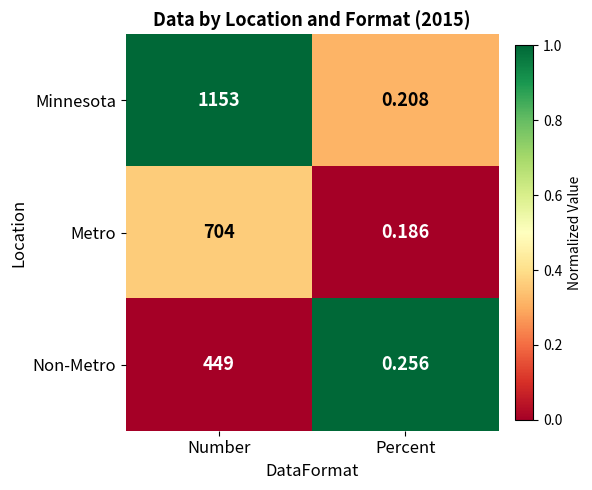

Which series changed the most between Number and Percent?

Minnesota